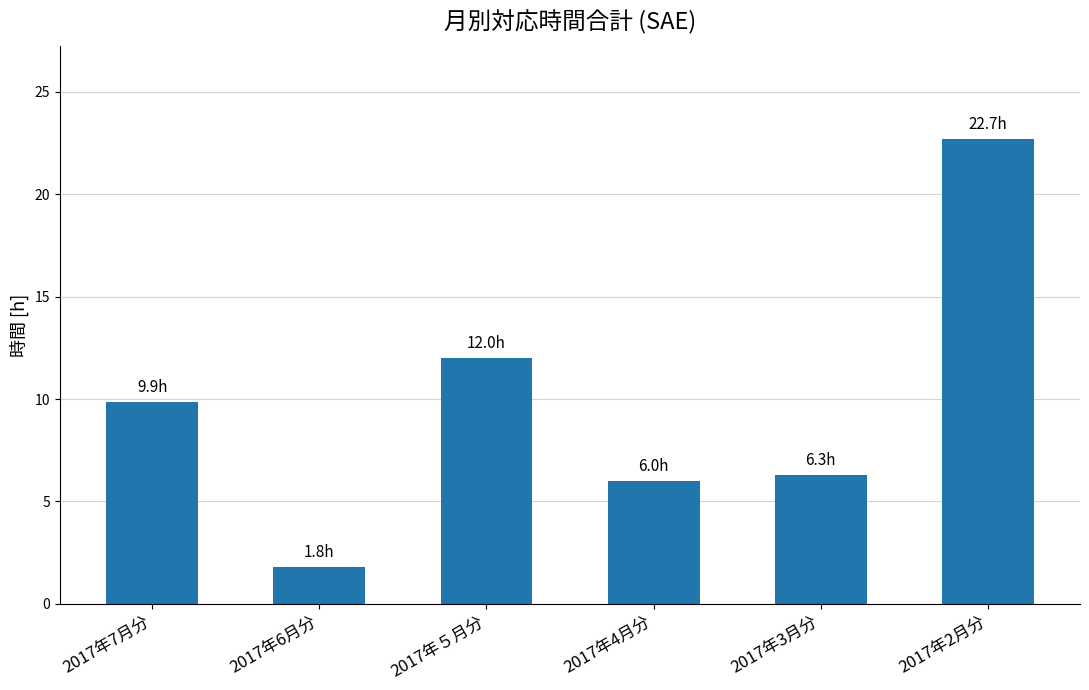

Reading left to right, transcribe all the data shown in this chart.

2017年7月分=9.9	2017年6月分=1.8	2017年５月分=12.0	2017年4月分=6.0	2017年3月分=6.3	2017年2月分=22.7